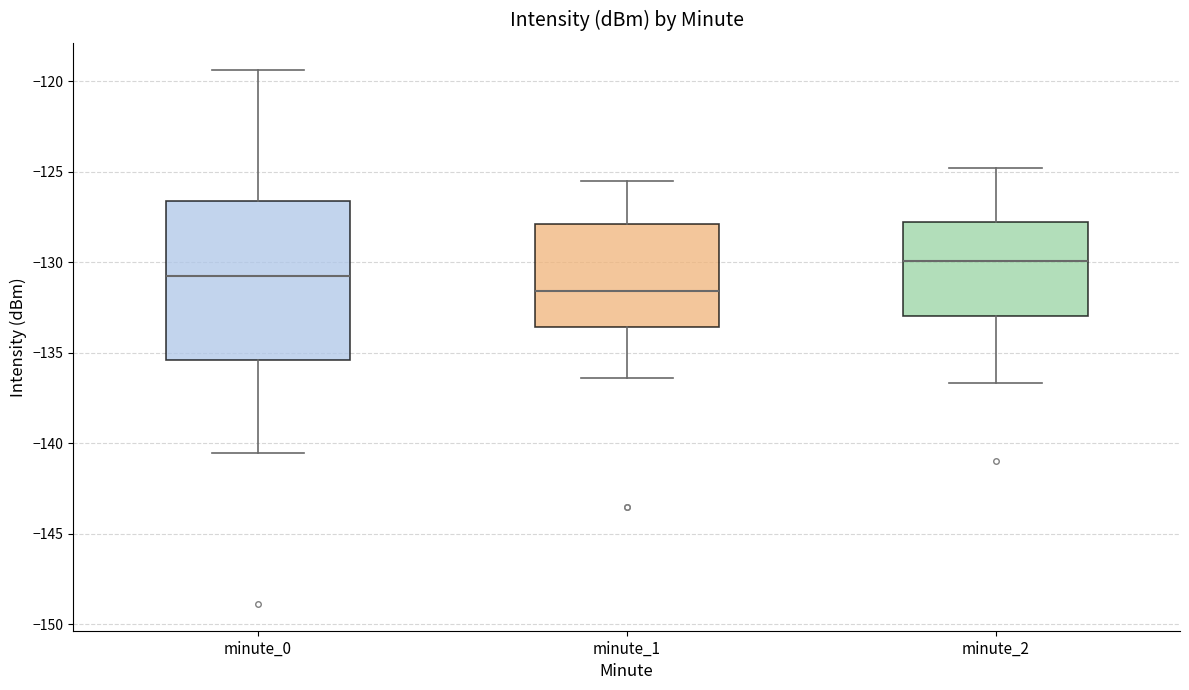

Which box's median line is the highest?

minute_2